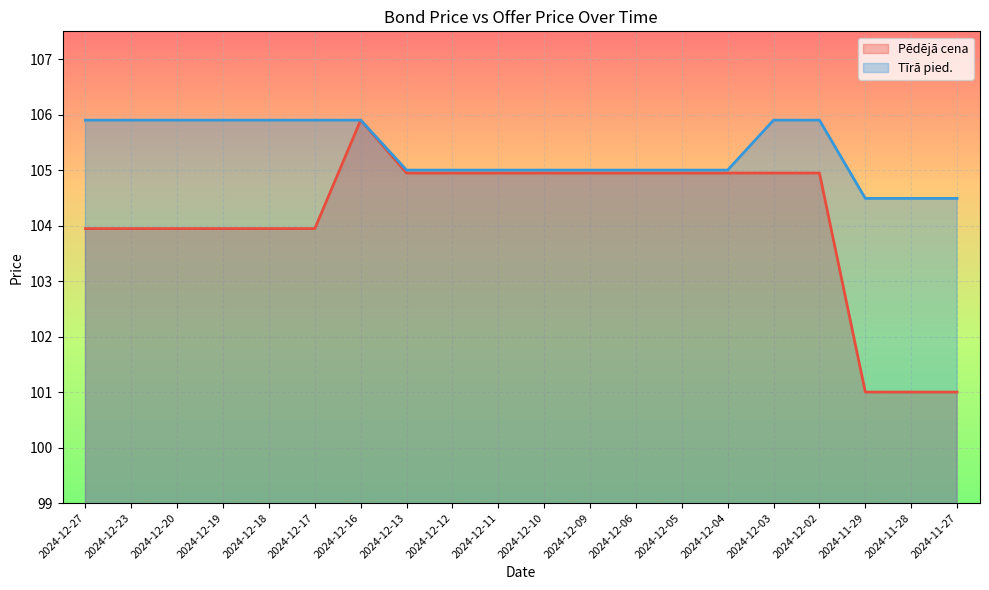

What is the value of the Pēdējā cena point at the 1st from the left?

103.9